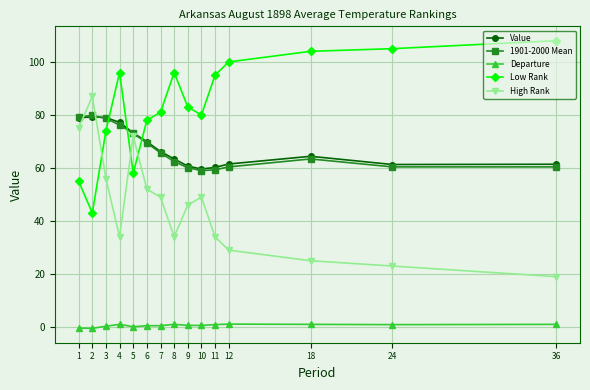

What is the difference between the maximum and minimum values in the Value series?

19.7